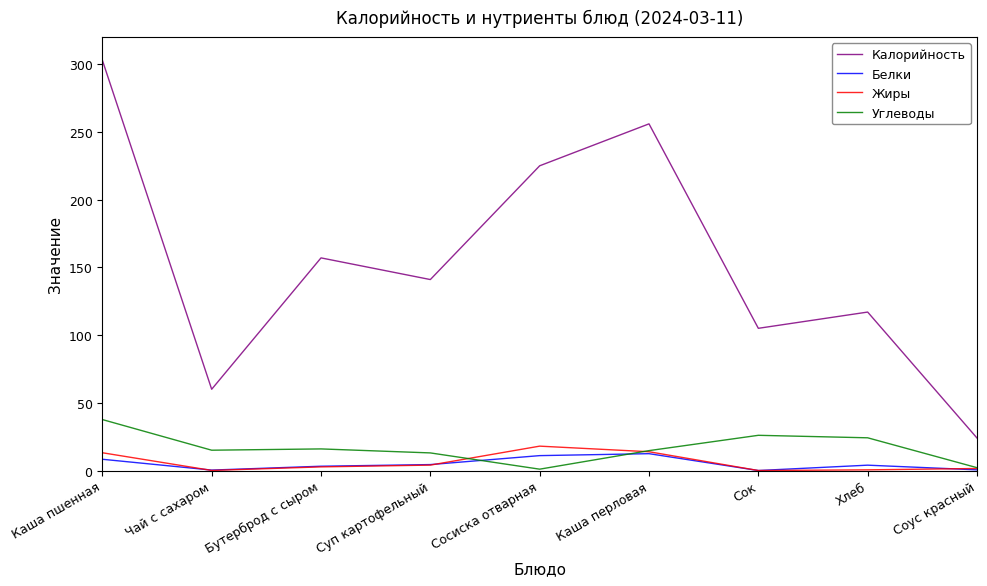

How many series are shown in this chart?

4